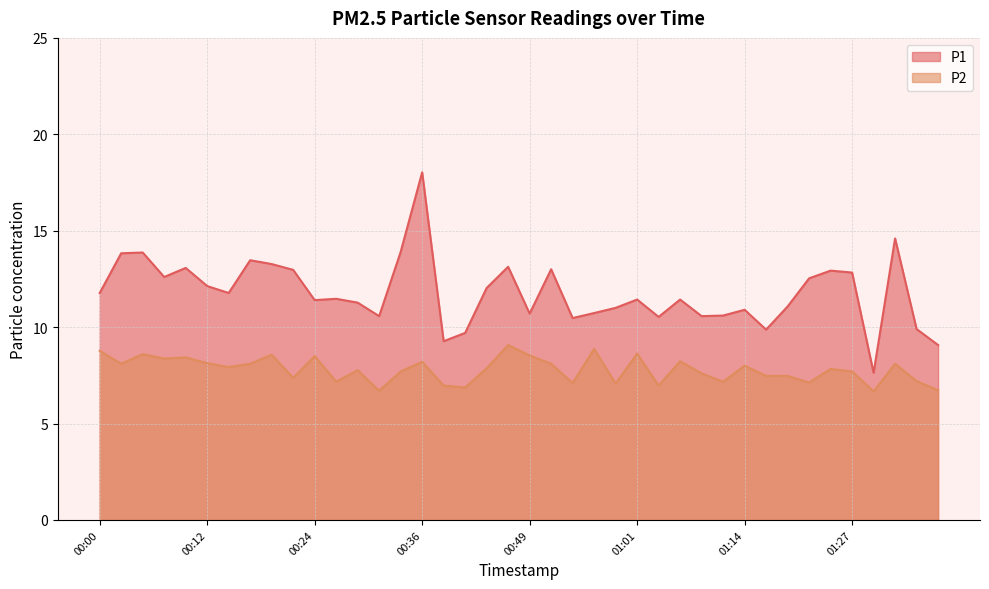

In P2, how many points are lower than both neighbors (excluding endpoints)?

13